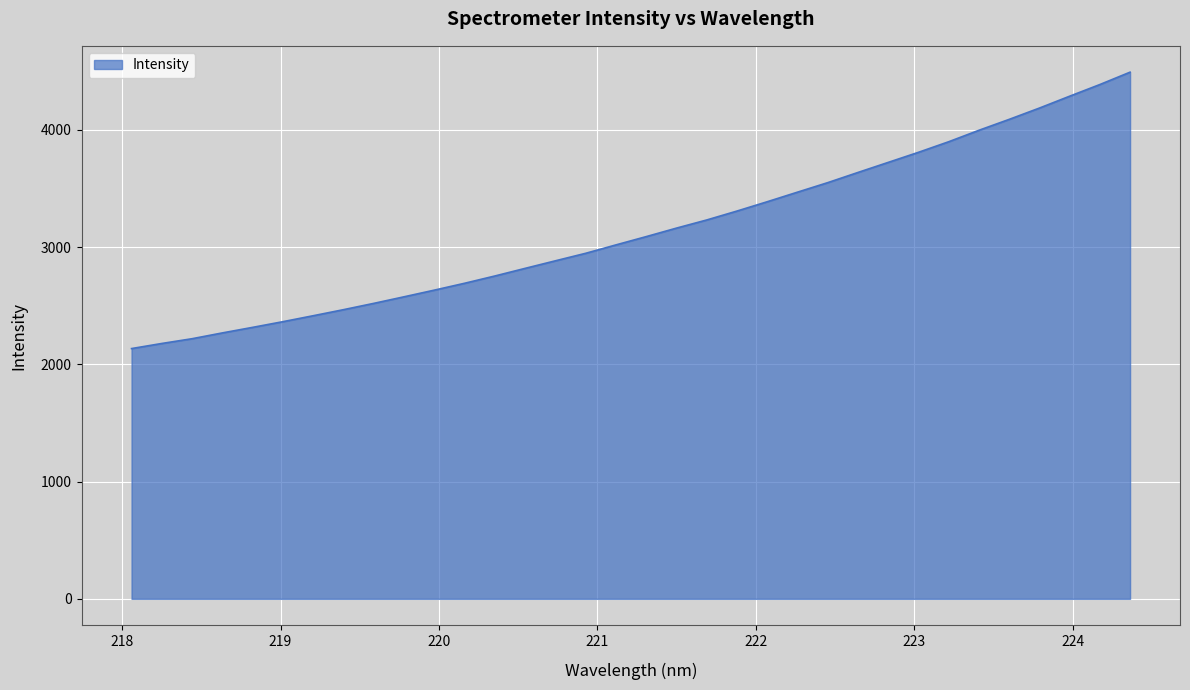

What is the maximum value shown in the chart?

4492.6